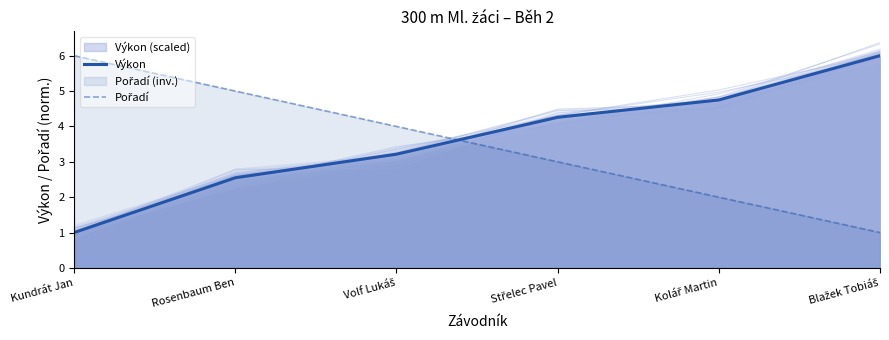

Reading right to left, transcribe all the data shown in this chart.

Výkon: 6.0	4.7	4.3	3.2	2.5	1.0
Pořadí: 1.0	2.0	3.0	4.0	5.0	6.0